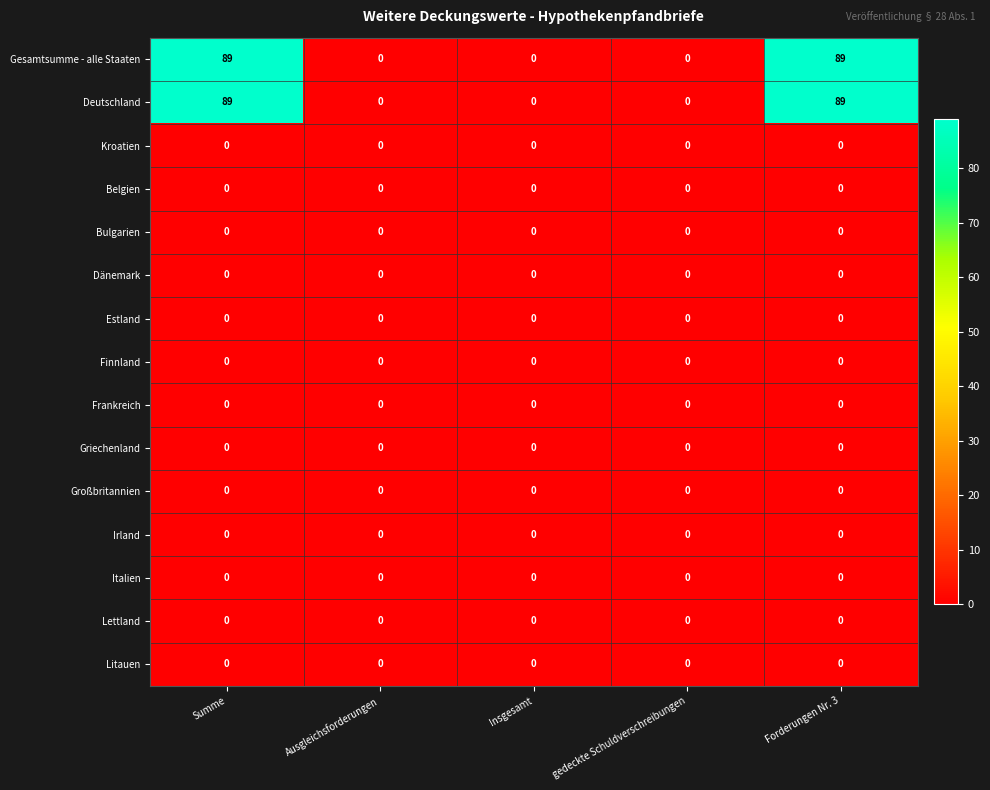

The value of Frankreich at gedeckte Schuldverschreibungen is 0. True or false?

True